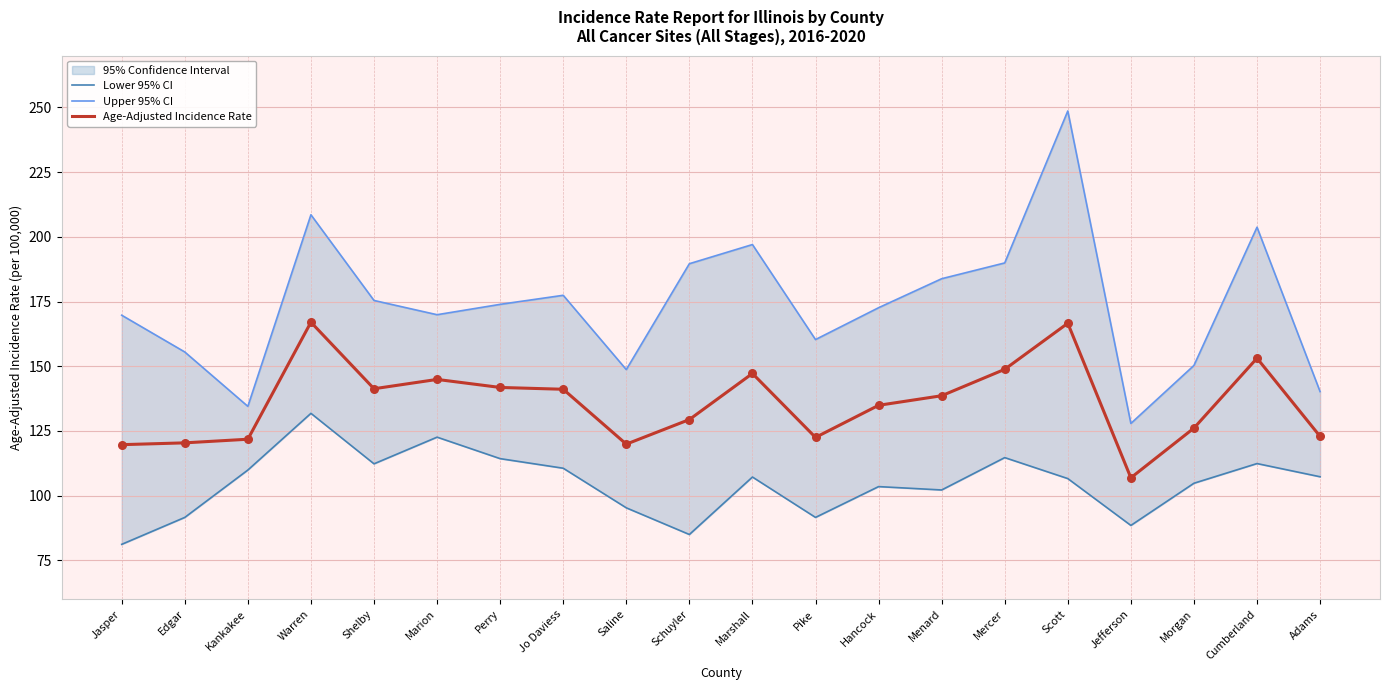

Is the value of Lower 95% CI at Adams greater than the value of Upper 95% CI at Jefferson?

No